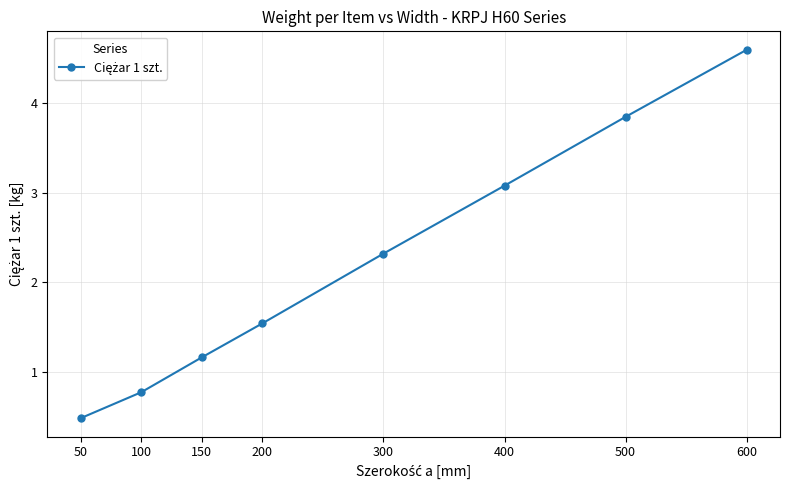

Does the chart display data point markers on the line(s)?

Yes